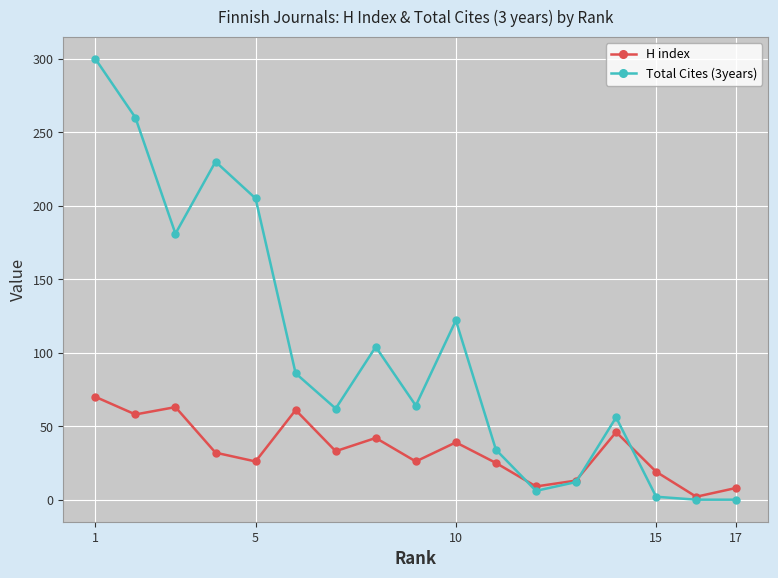

What are all the series names shown in the legend?

H index, Total Cites (3years)